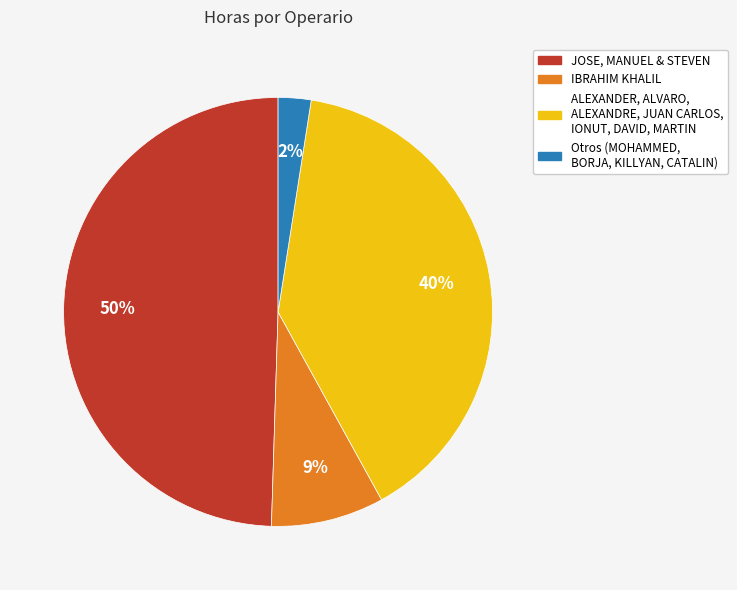

What percentage is the ALEXANDER, ALVARO, ALEXANDRE, JUAN CARLOS, IONUT, DAVID, MARTIN slice, to the nearest percent?

40%